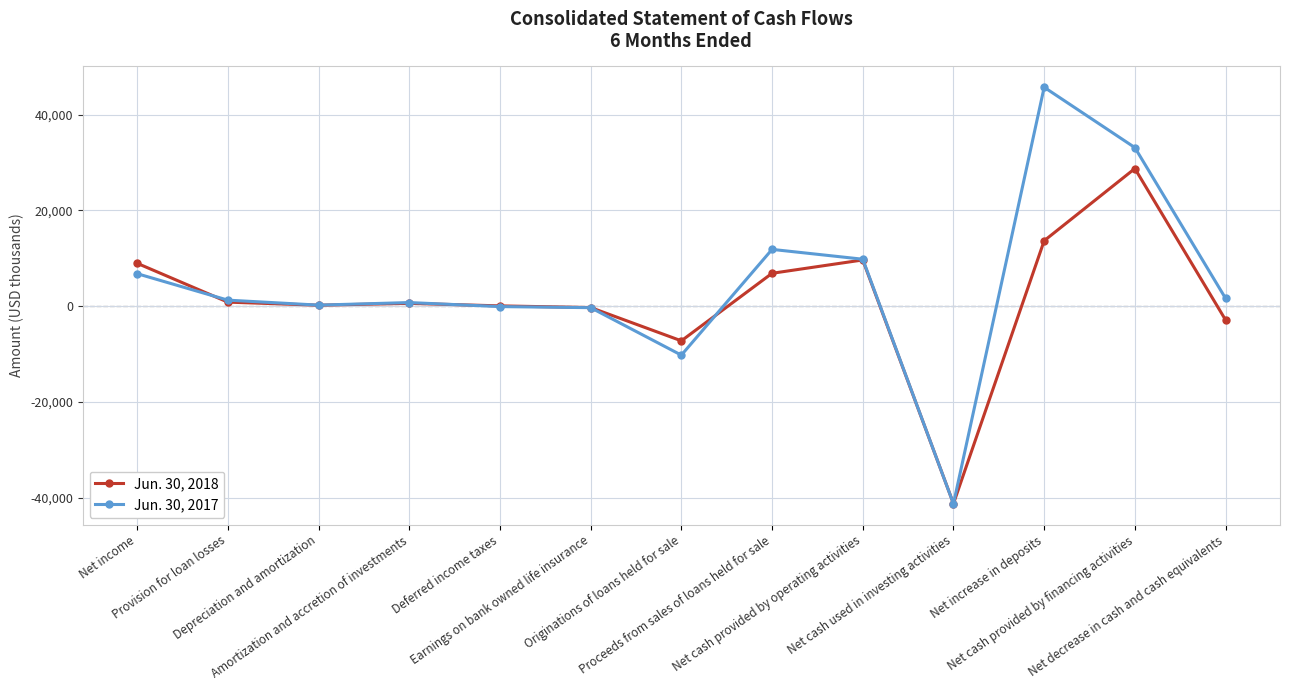

At which category does the chart reach its minimum across all series?

Net cash used in investing activities